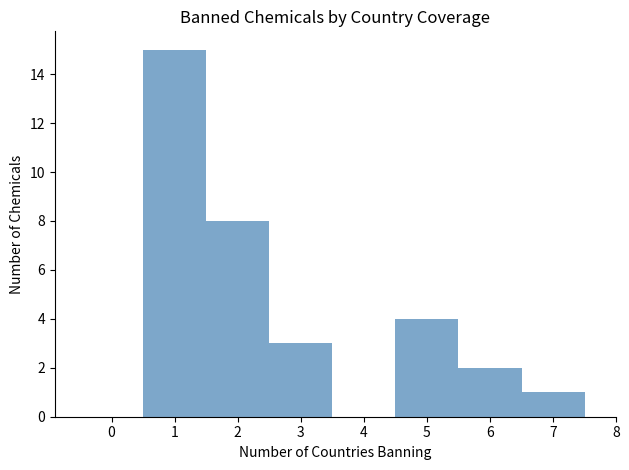

Reading left to right, transcribe this chart: for each bar, give the range it covers on the x-axis and its height. The values are not printed on the chart, so give them approximately, as read against the axis.

-0.5 to 0.5: 0
0.5 to 1.5: 15
1.5 to 2.5: 8
2.5 to 3.5: 3
3.5 to 4.5: 0
4.5 to 5.5: 4
5.5 to 6.5: 2
6.5 to 7.5: 1